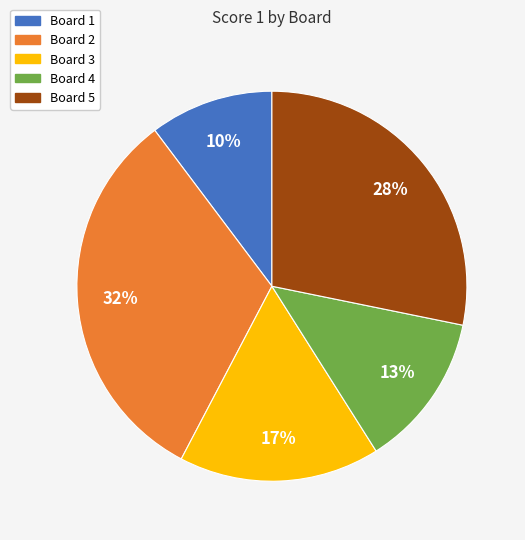

How many slices are in this pie chart?

5